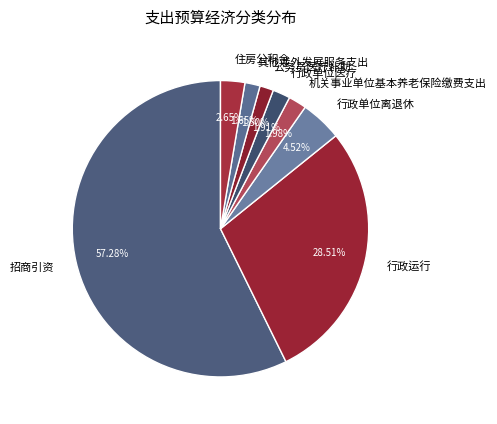

To the nearest percent, what is the average slice percentage?

12%